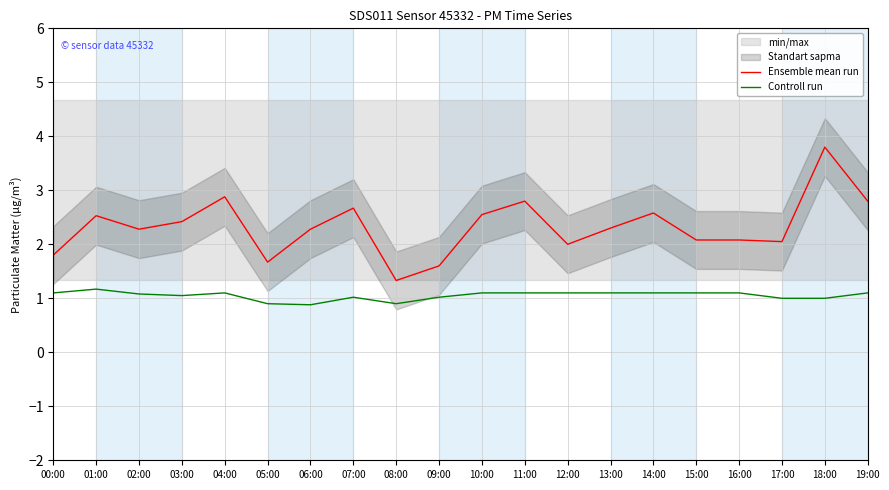

The Controll run series shows 0.9 at 05:00. True or false?

True